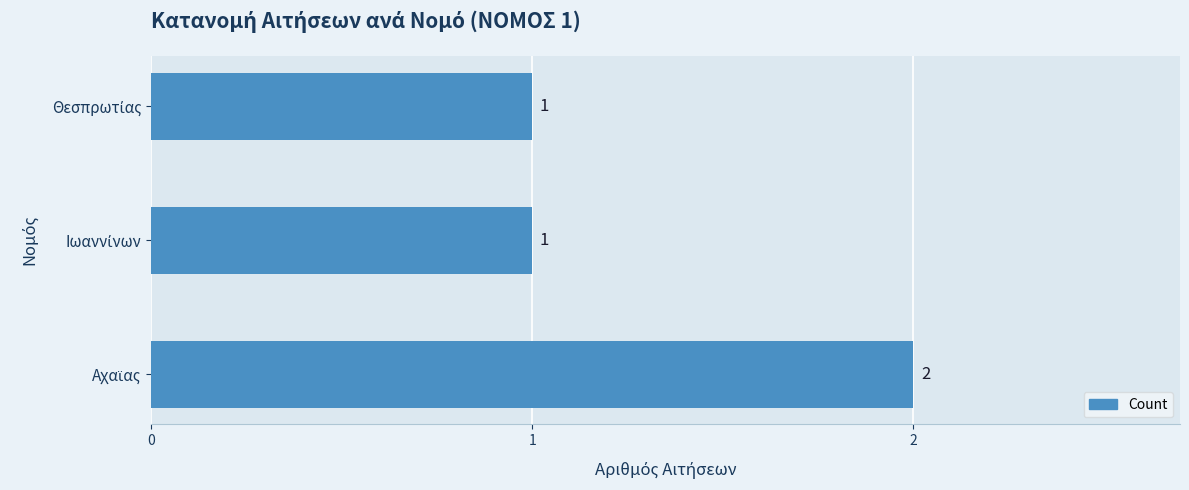

What is the sum of all values?

4